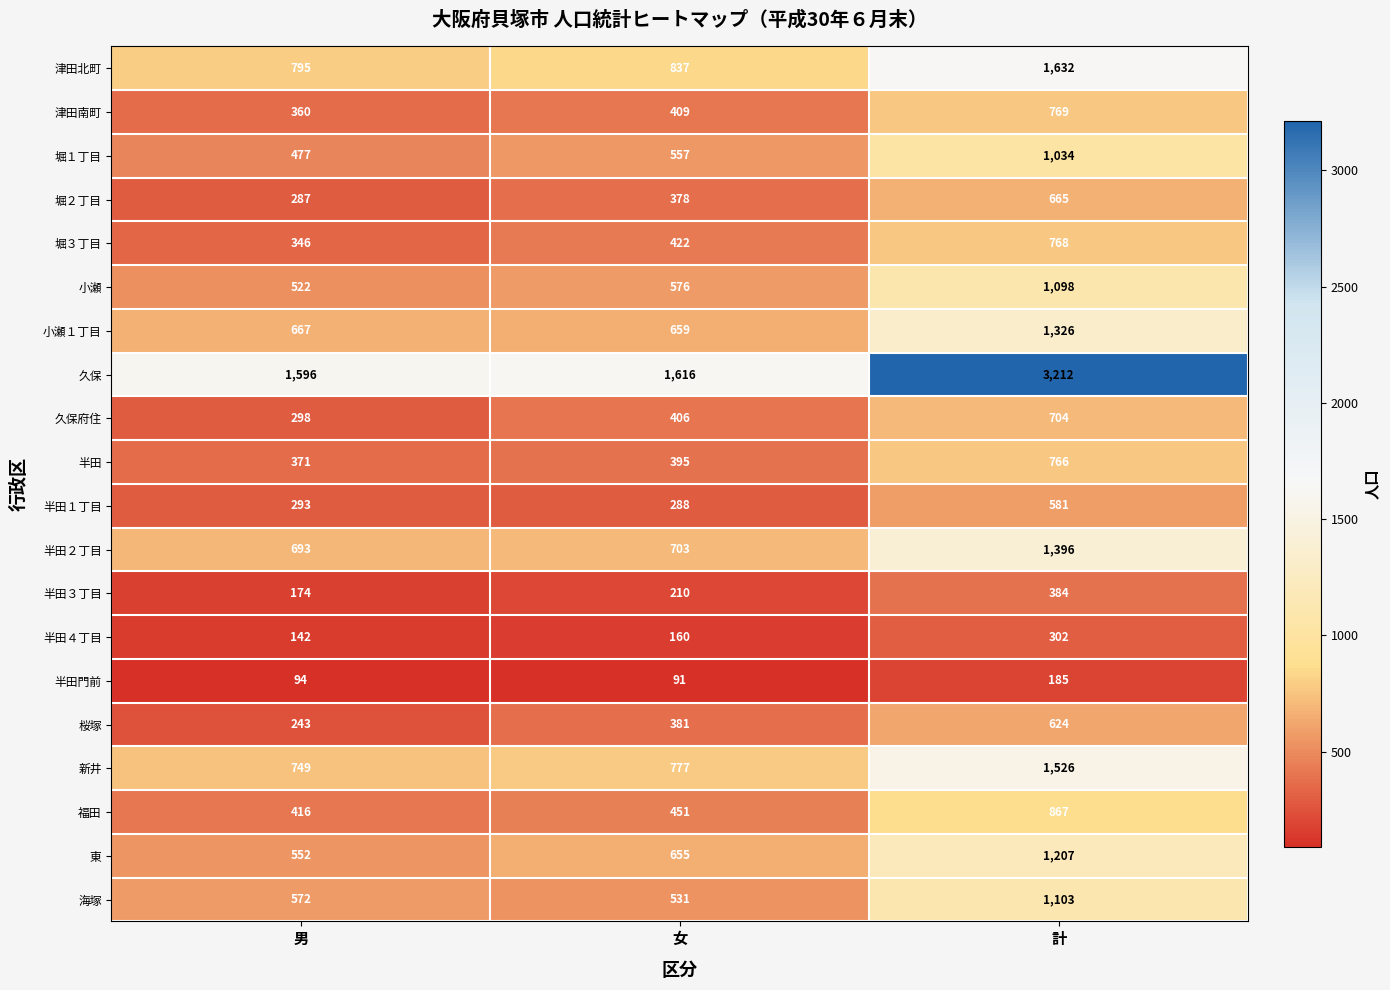

What is the difference between the highest and lowest values at 計?

3027